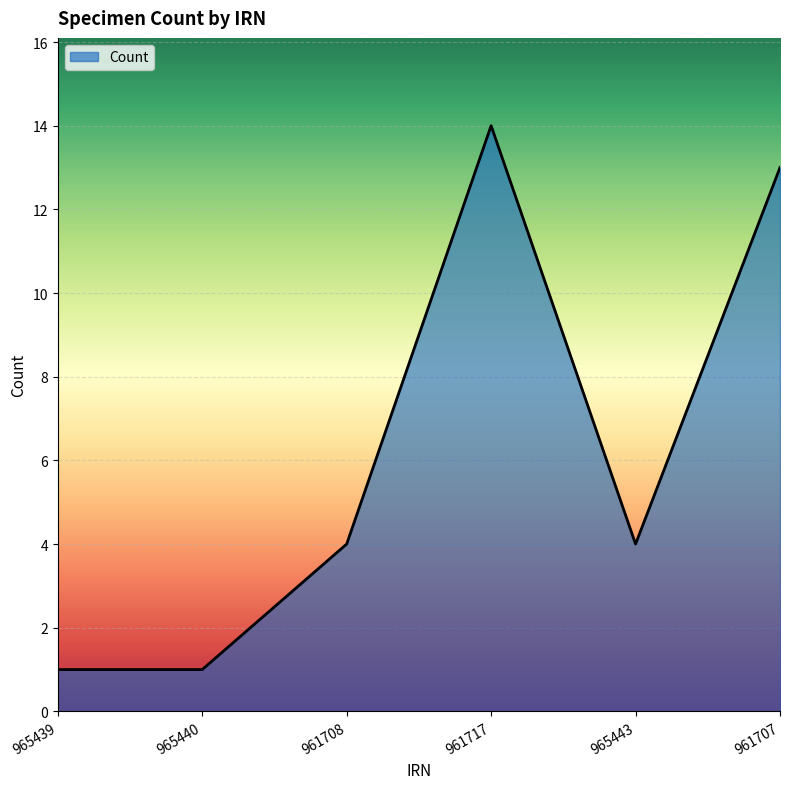

Does the chart display data point markers on the line(s)?

No